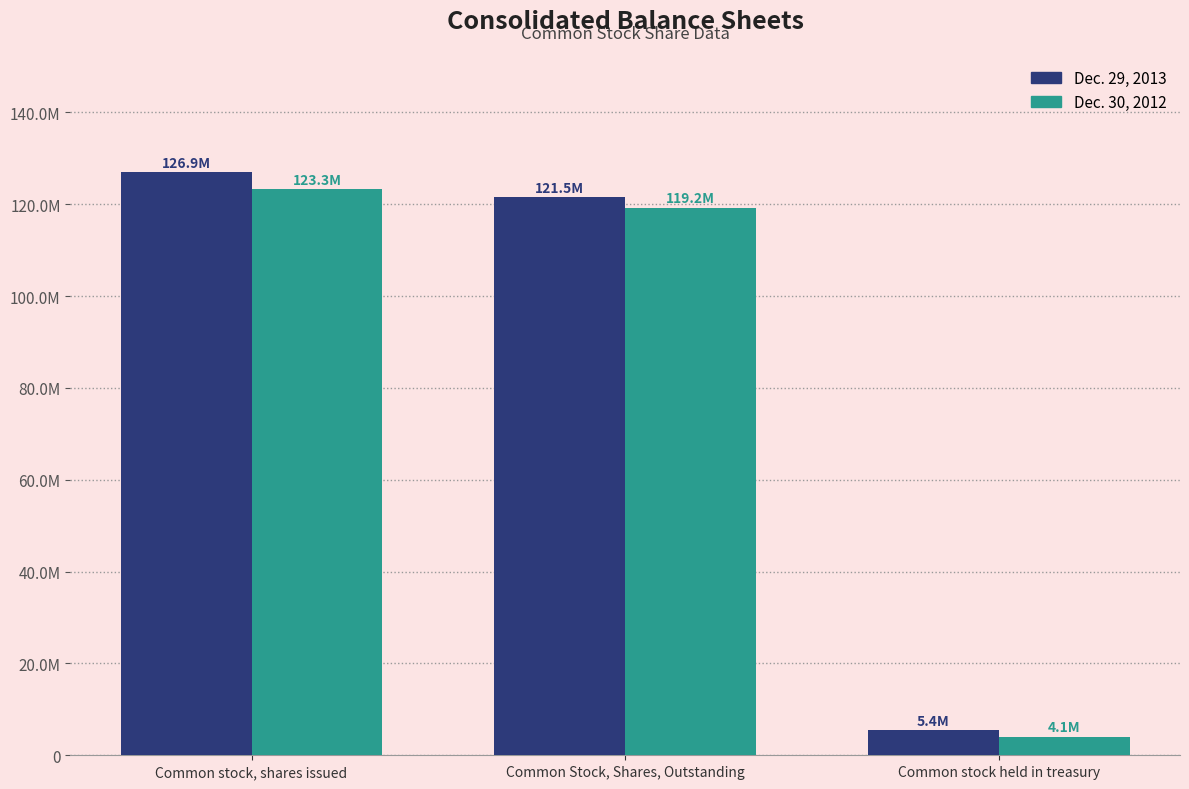

At which label does Dec. 30, 2012 reach its peak?

Common stock, shares issued